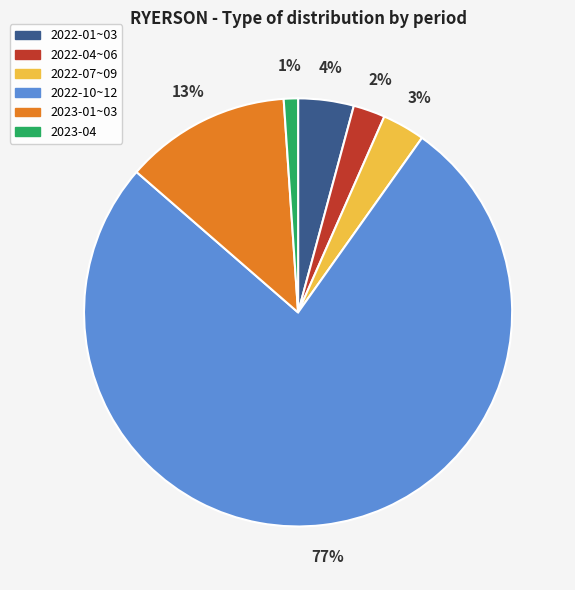

To the nearest percent, what is the average slice percentage?

17%